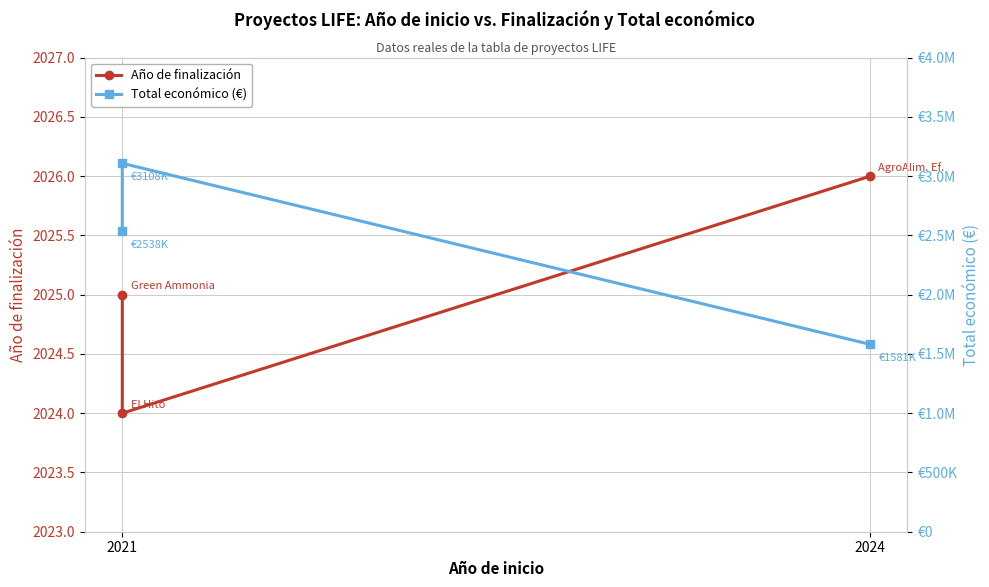

What is the sum of the Año de finalización values at 2021 and 2024?

4050